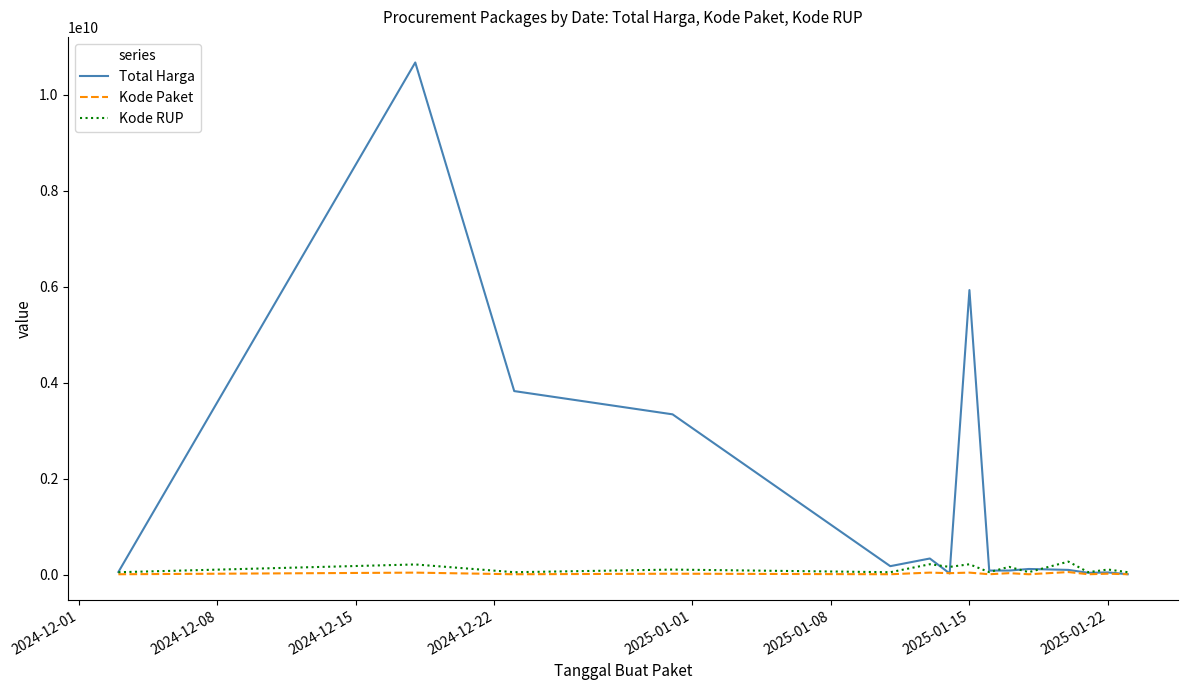

What is the maximum value for Total Harga?

10674283200